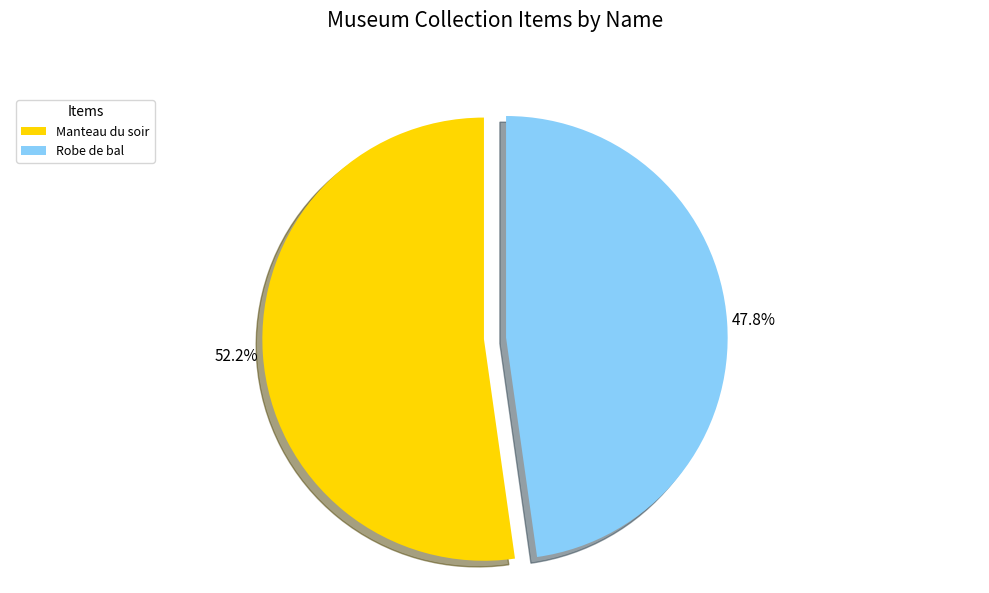

To the nearest percent, what is the combined percentage of Robe de bal and Manteau du soir?

100%